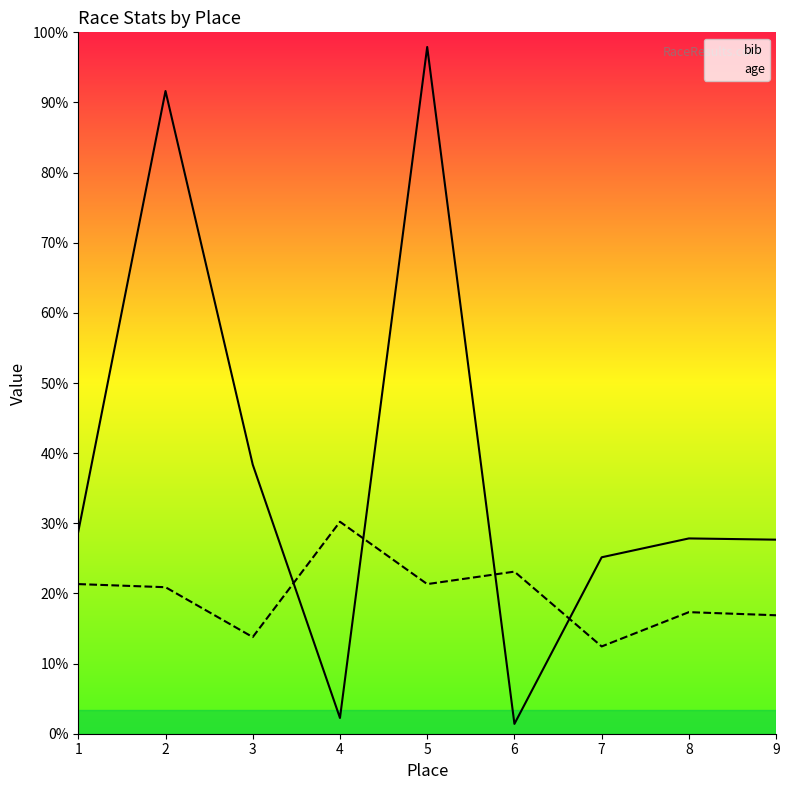

What value does the age series have at 2, to the nearest 50?

1900